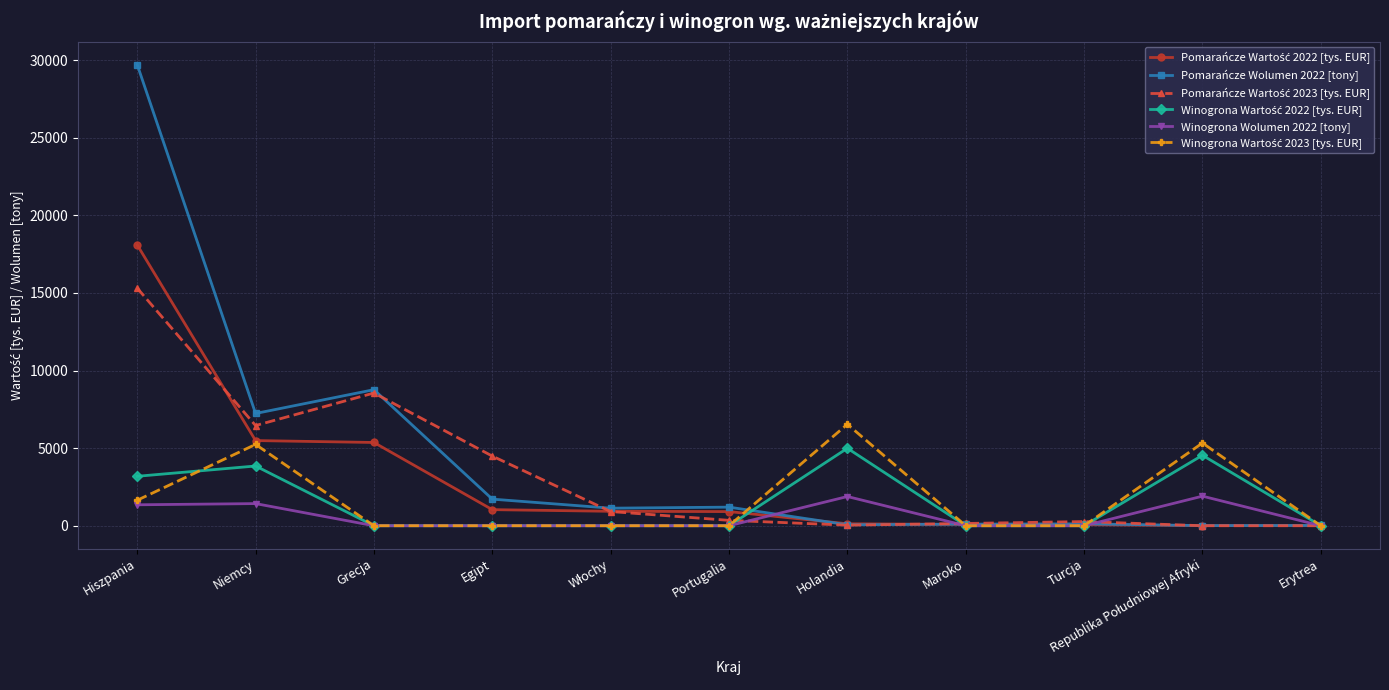

Is it true that Winogrona Wolumen 2022 [tony] equals 0.0 at Portugalia?

True